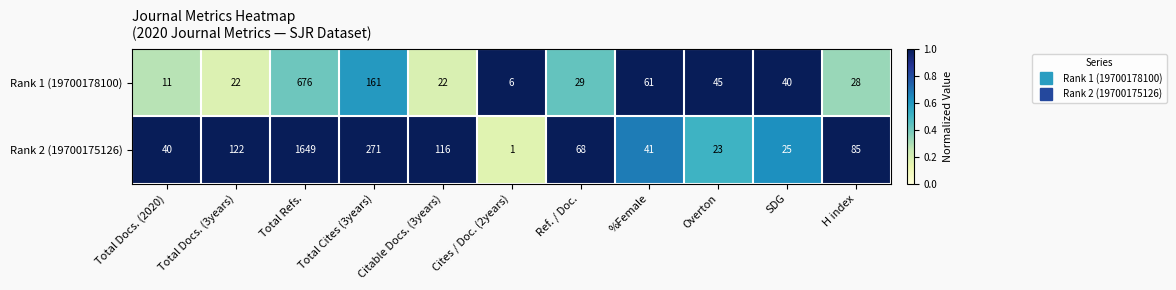

Which series has the largest total across all categories?

Rank 2 (19700175126)